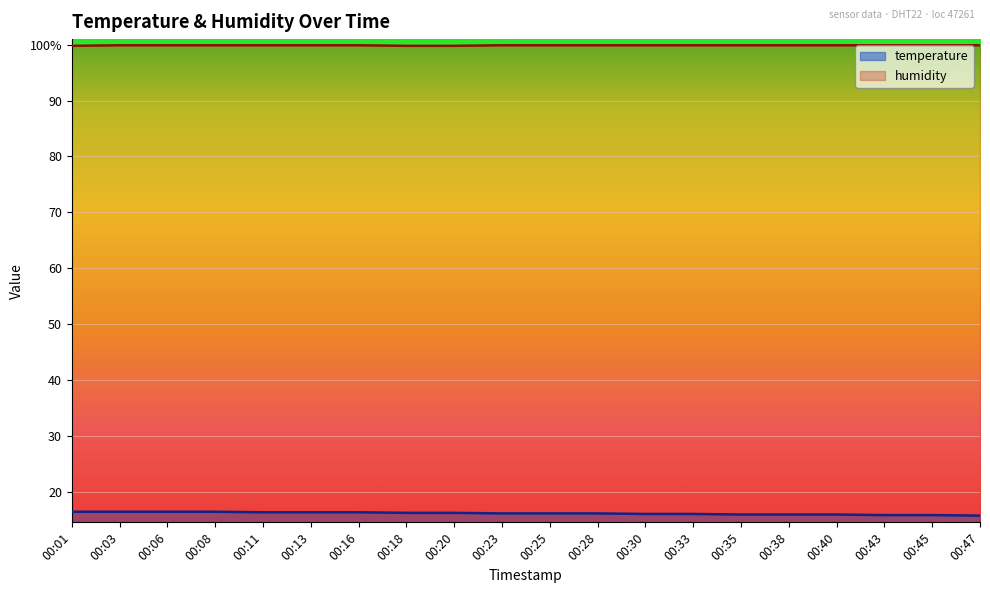

At how many categories does at least one series exceed 99?

20